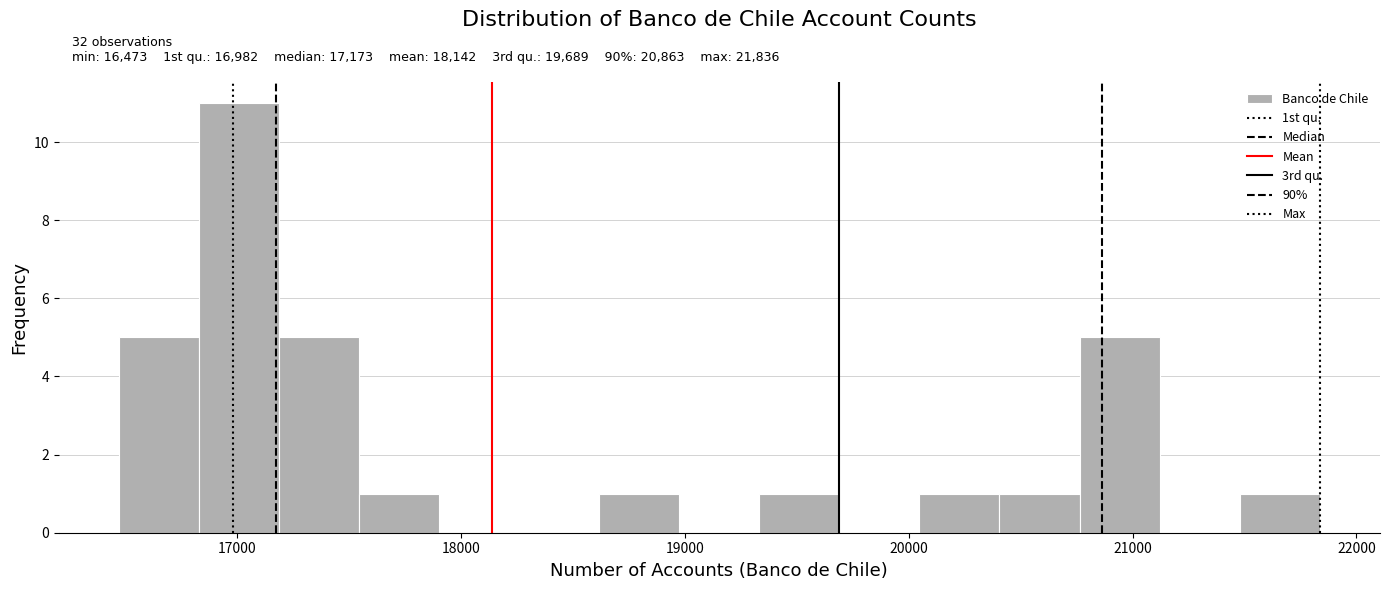

Around what value on the x-axis is the tallest bar? Give the approximate position of its centre, as read against the axis.

17000